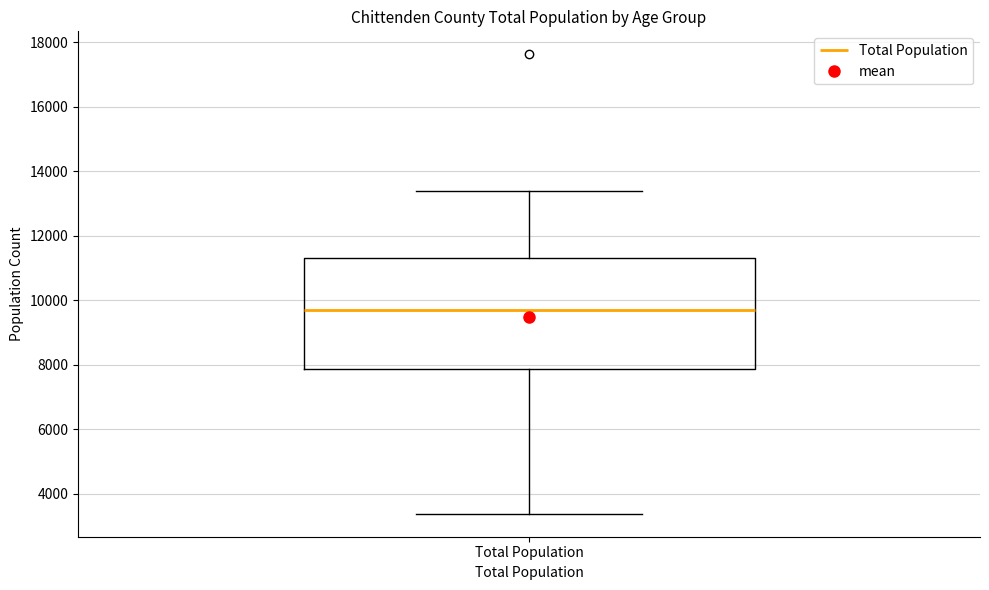

Transcribe this box plot: give where the median line is, the range the box spans, and where the two whiskers end, as read against the y-axis. The values are not printed on the chart, so give them approximately, as read against the axis.

median 9600, box 7800 to 11400, whiskers 3400 to 13400